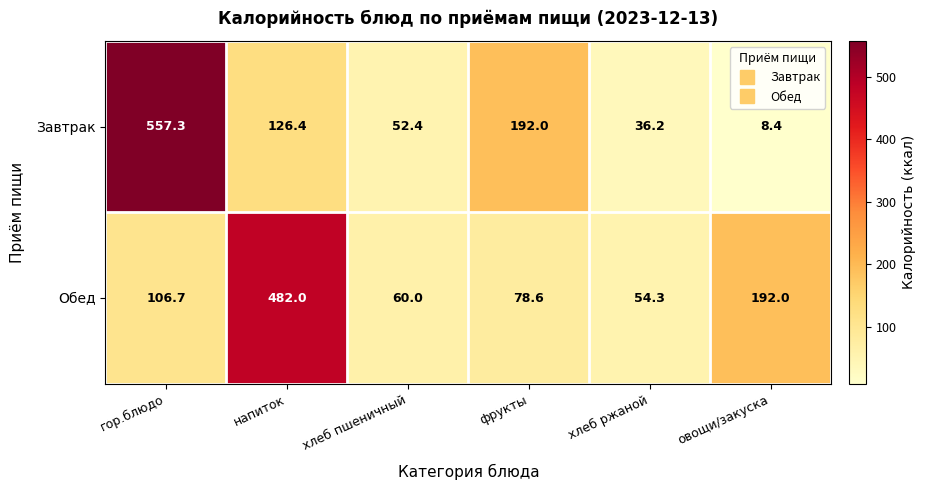

What is the greatest value displayed?

557.3